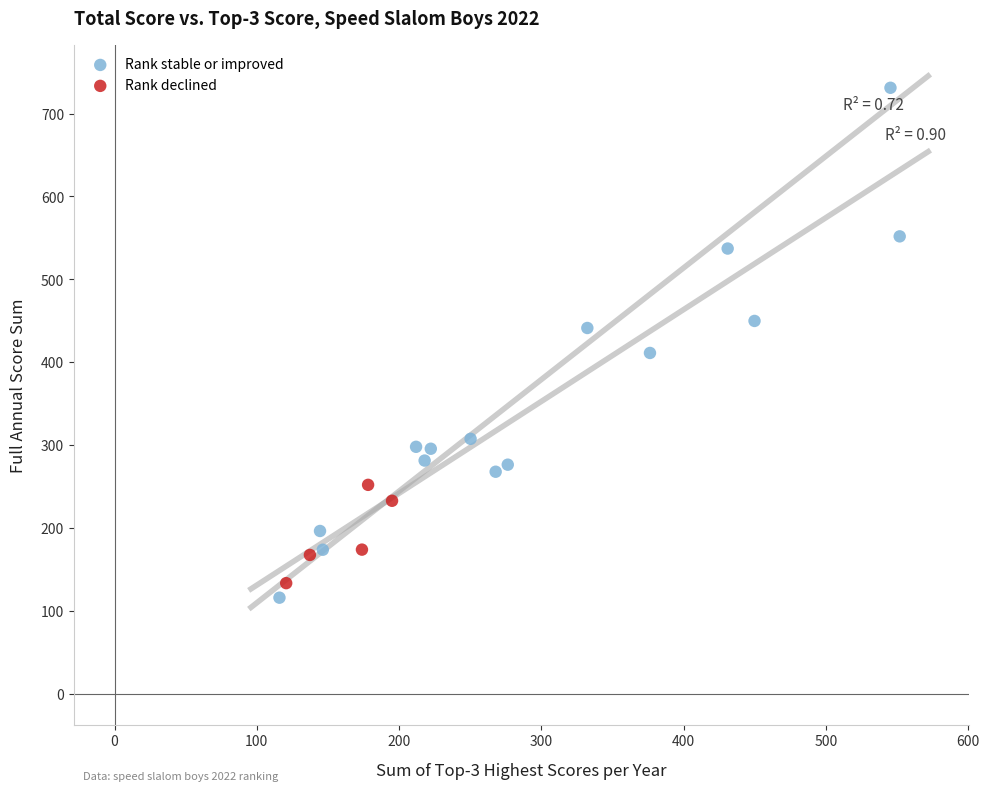

Which series reaches the maximum Y coordinate?

Rank stable or improved